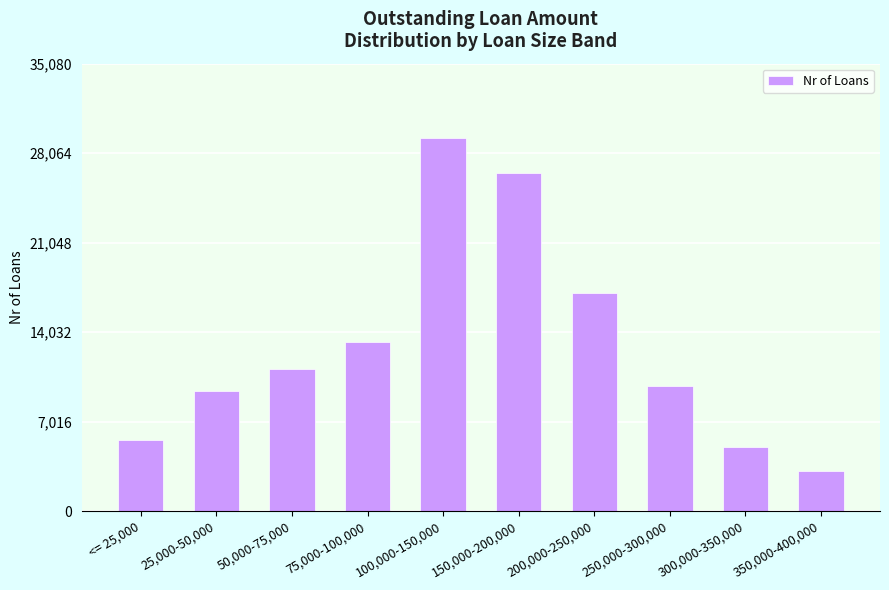

True or false: the data shows 2410 at 25,000-50,000.

False